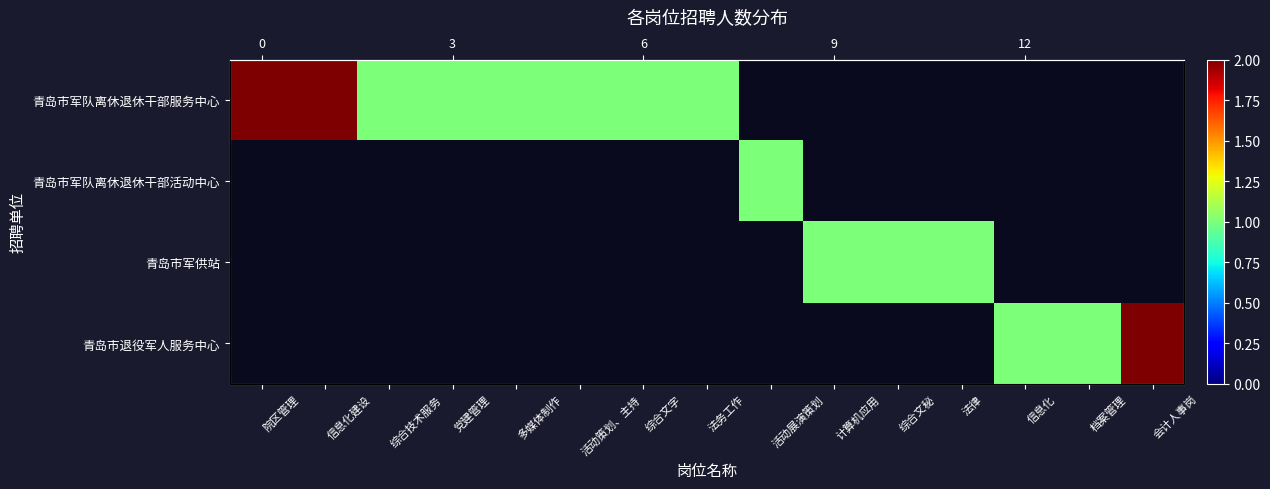

How many positive values does the 青岛市军队离休退休干部活动中心 series have?

1